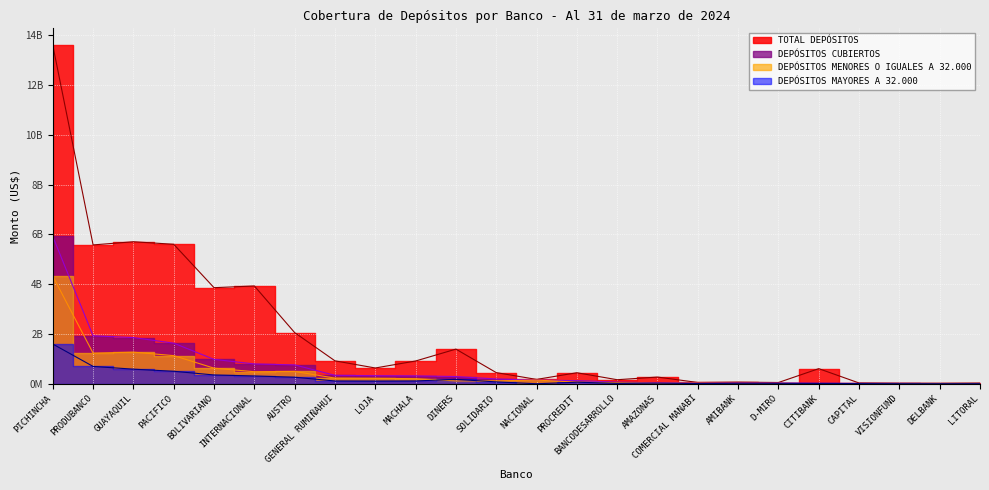

What is the average value of the DEPÓSITOS MAYORES A 32.000 series?

210457333.3